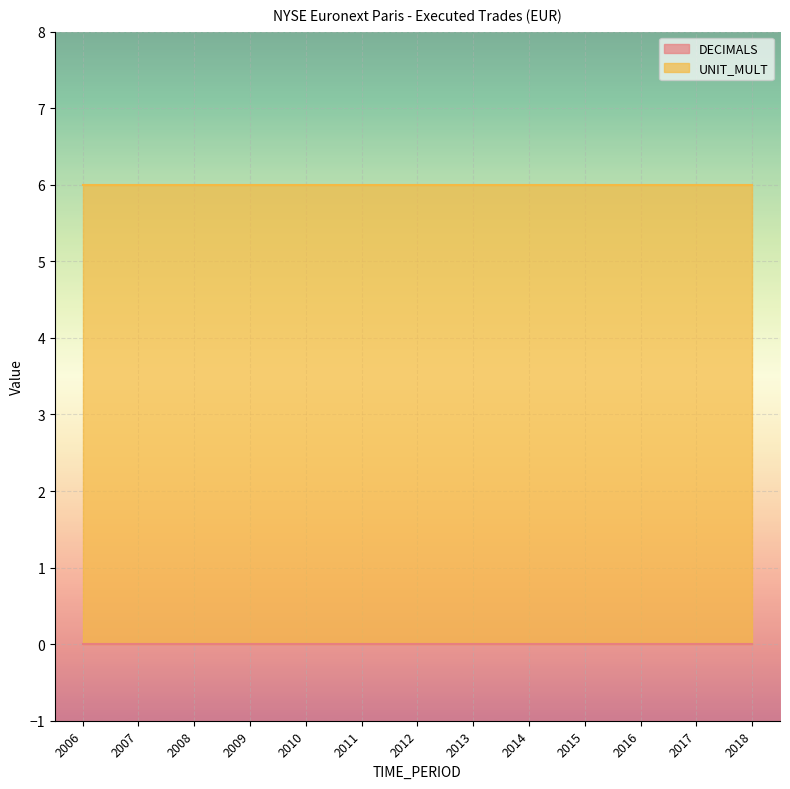

Reading left to right, list all the values displayed in this chart.

DECIMALS: 2006=0	2007=0	2008=0	2009=0	2010=0	2011=0	2012=0	2013=0	2014=0	2015=0	2016=0	2017=0	2018=0
UNIT_MULT: 2006=6	2007=6	2008=6	2009=6	2010=6	2011=6	2012=6	2013=6	2014=6	2015=6	2016=6	2017=6	2018=6